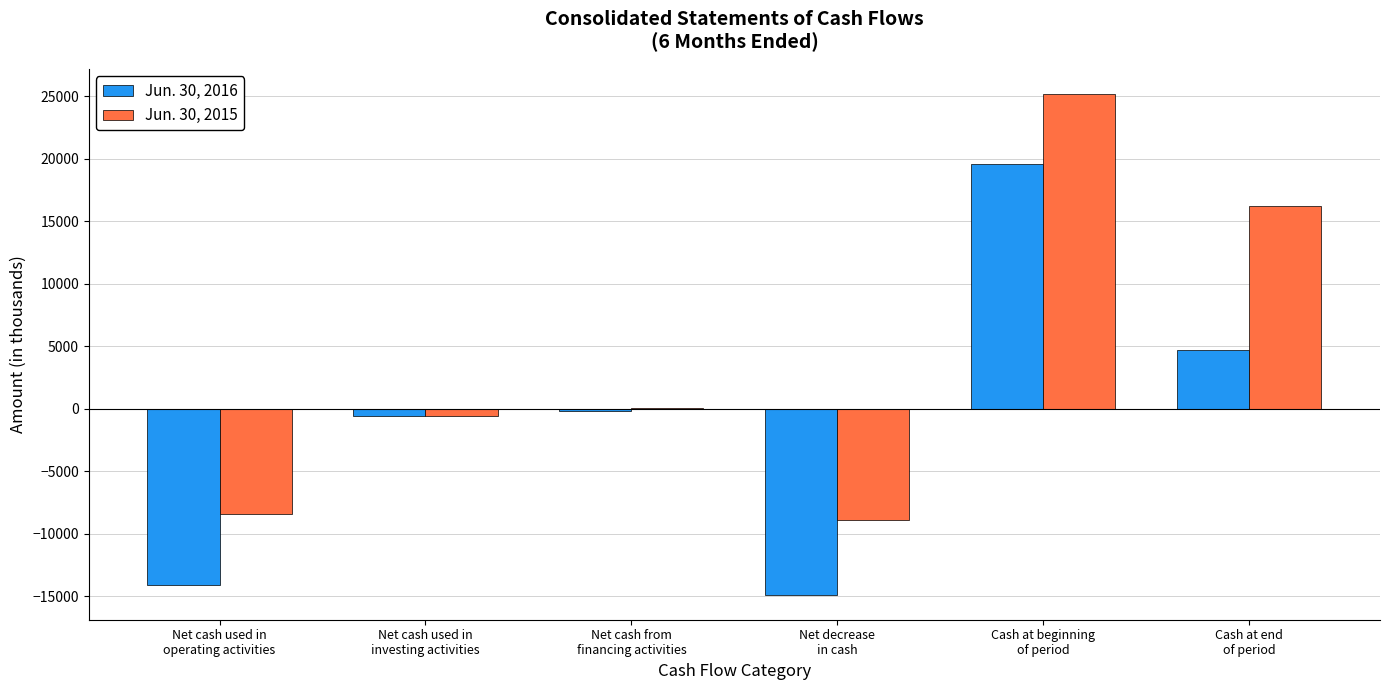

The Jun. 30, 2015 series shows -8462 at Net cash used in
operating activities. True or false?

True